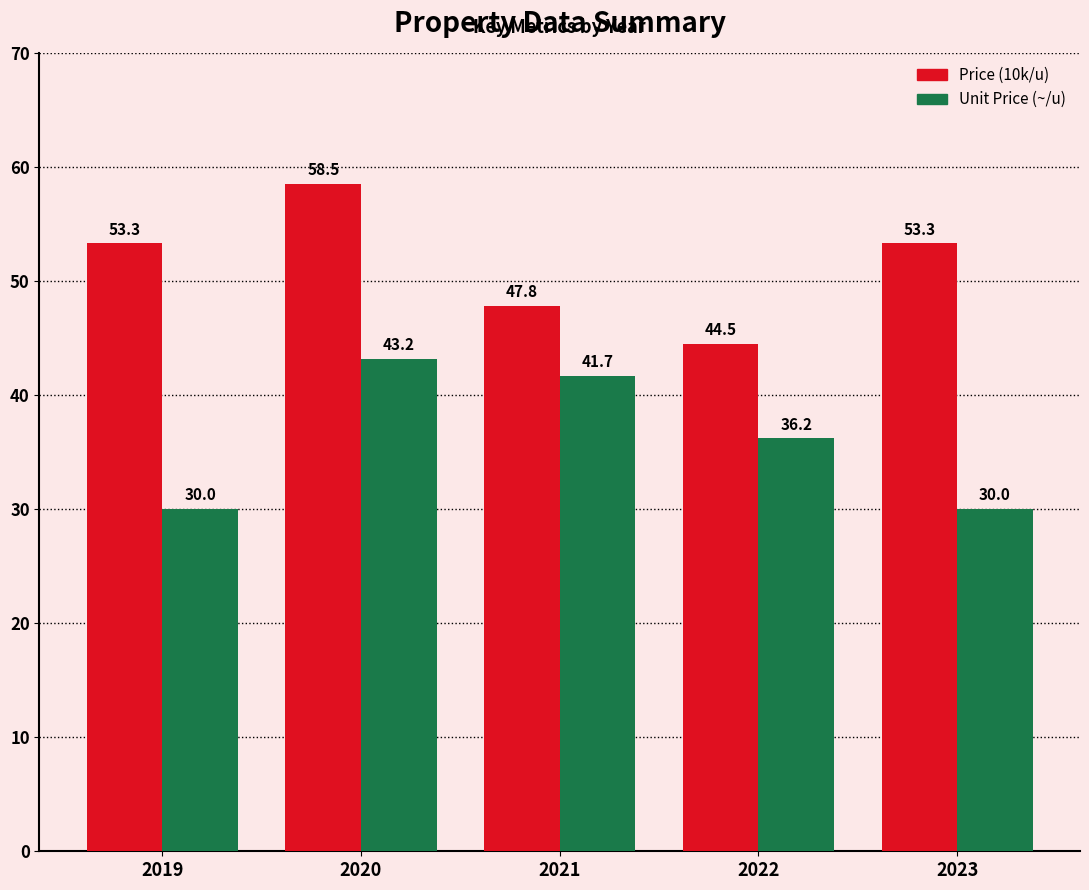

What is the difference between the maximum and minimum values in the Unit Price (~/u) series?

13.2